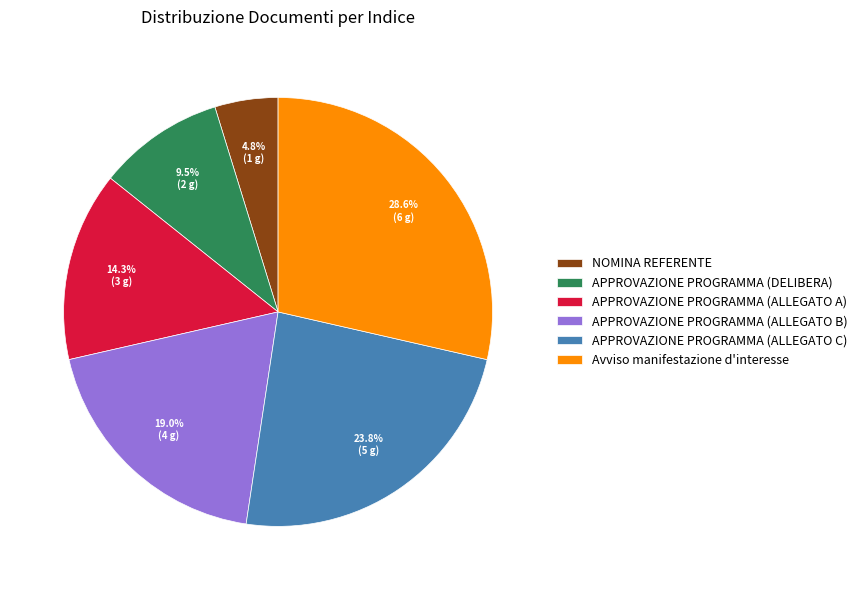

Does any single category account for the majority?

No